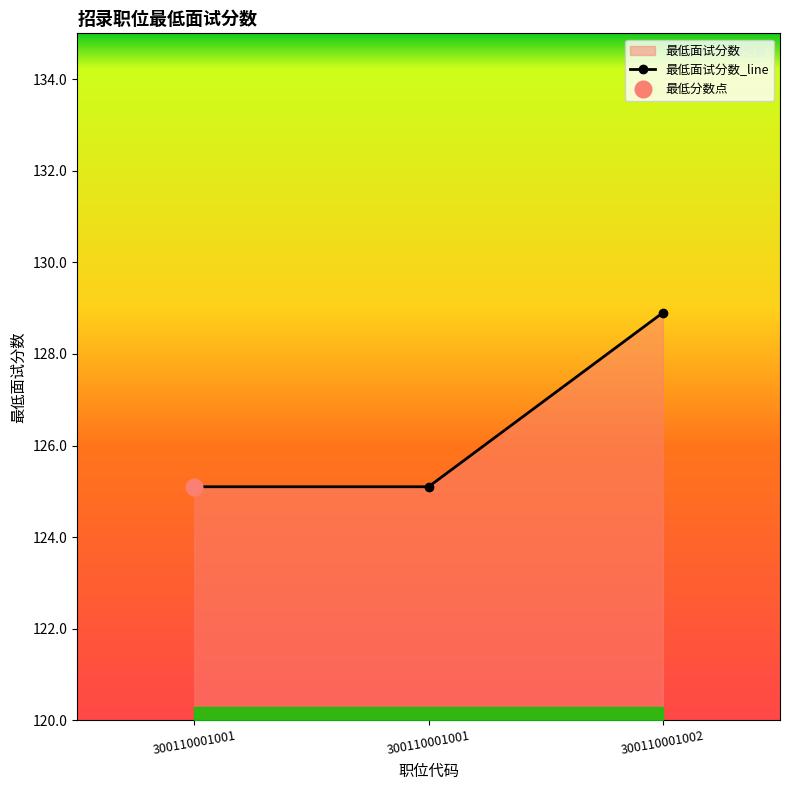

What is the value of the 3rd point from the left?

128.9